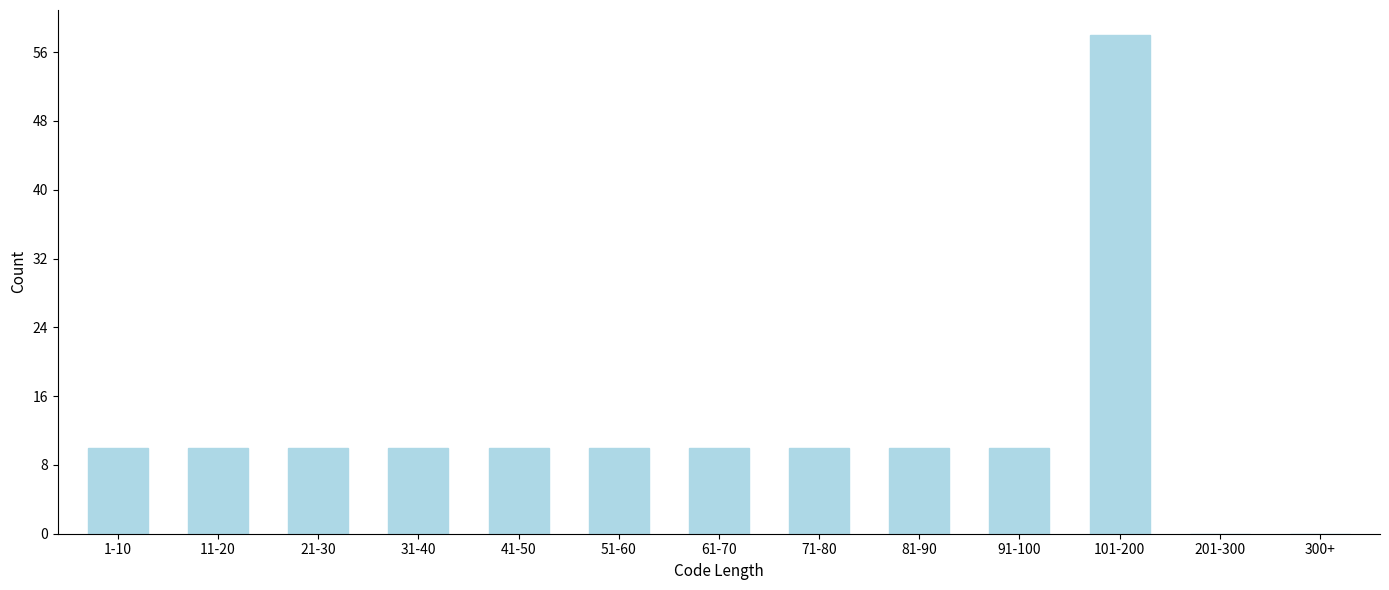

Reading left to right, transcribe all the data shown in this chart.

1-10=10	11-20=10	21-30=10	31-40=10	41-50=10	51-60=10	61-70=10	71-80=10	81-90=10	91-100=10	101-200=58	201-300=0	300+=0